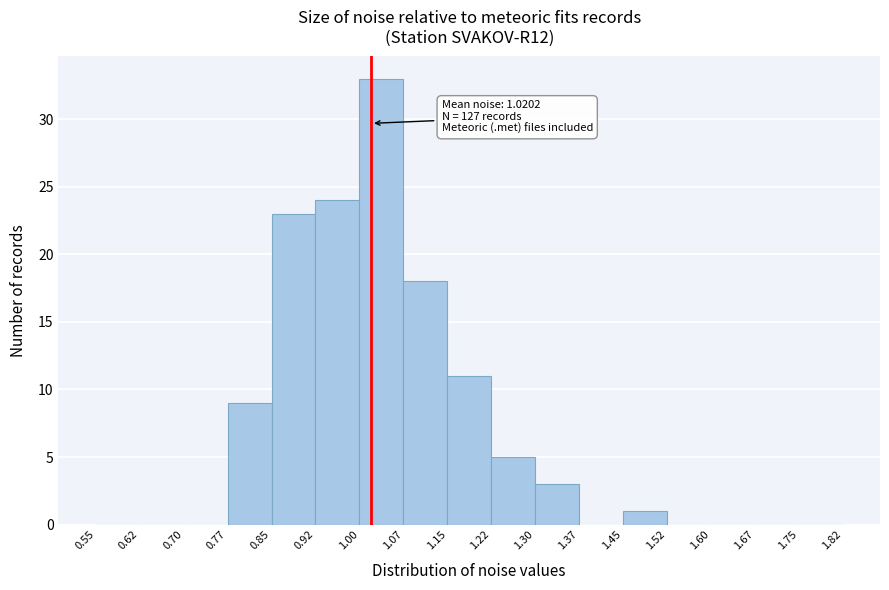

Over which range of the x-axis is the bar tallest?

1.00 to 1.07